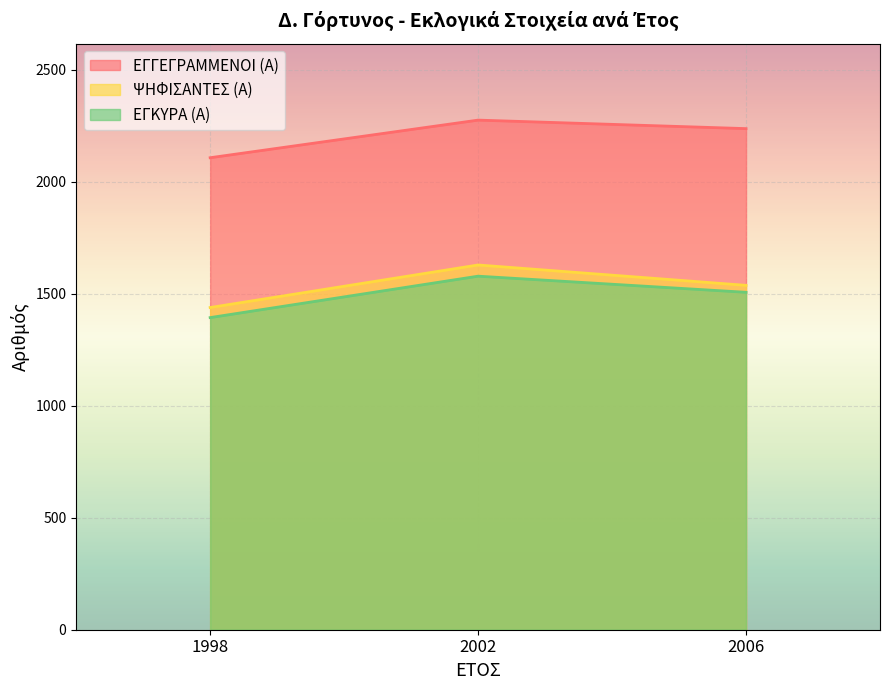

Does the chart display data point markers on the line(s)?

No